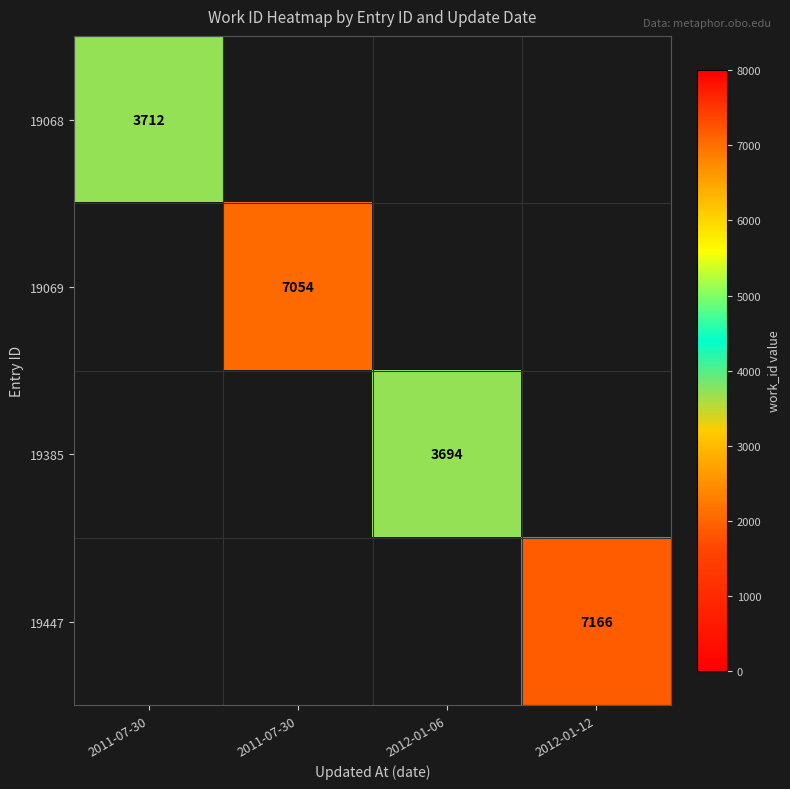

Which label corresponds to the largest value in the chart?

2012-01-12